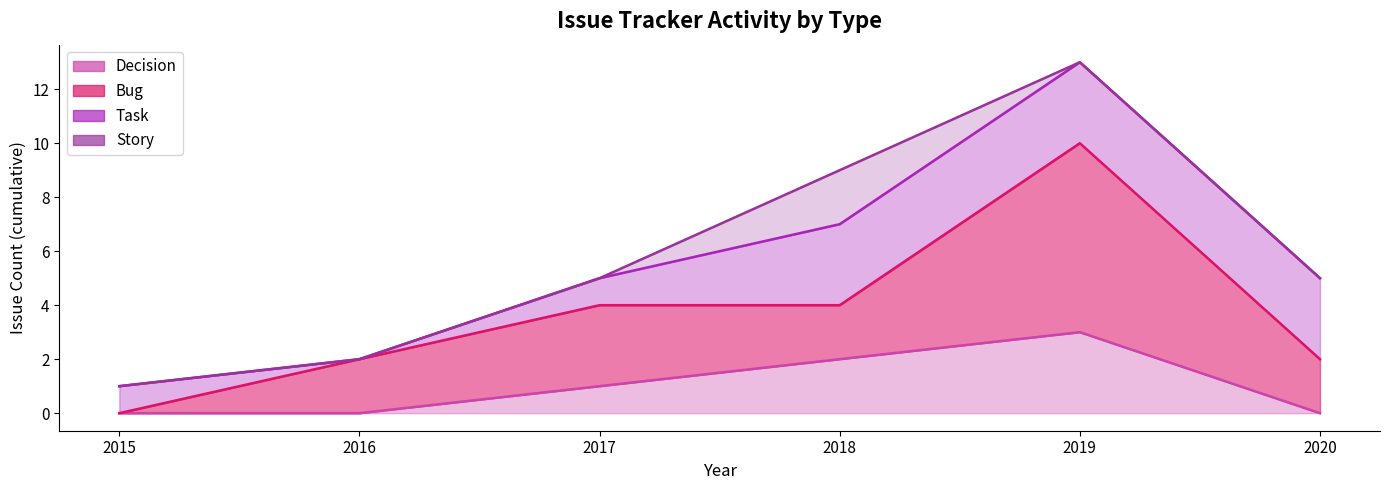

How many lines are shown in the chart?

4